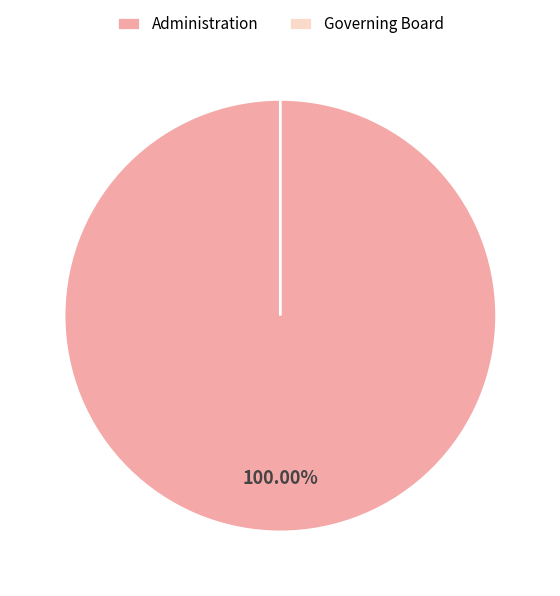

Between Administration and Governing Board, which is larger?

Administration